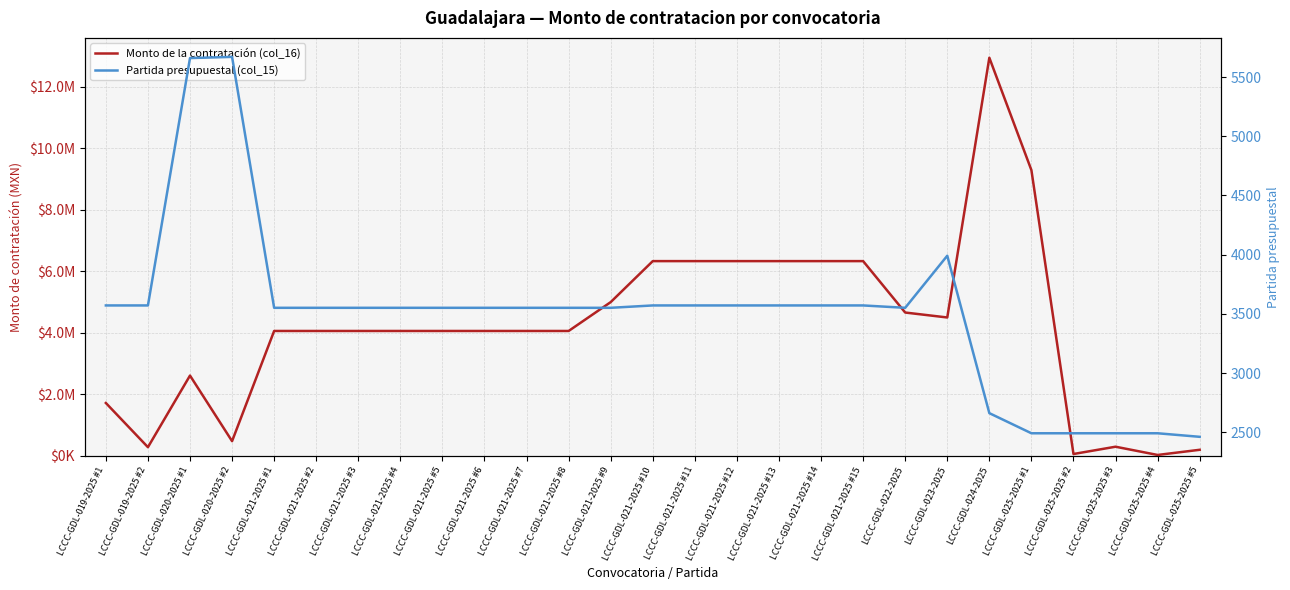

How many data points in Partida presupuestal (col_15) are above 3551?

11